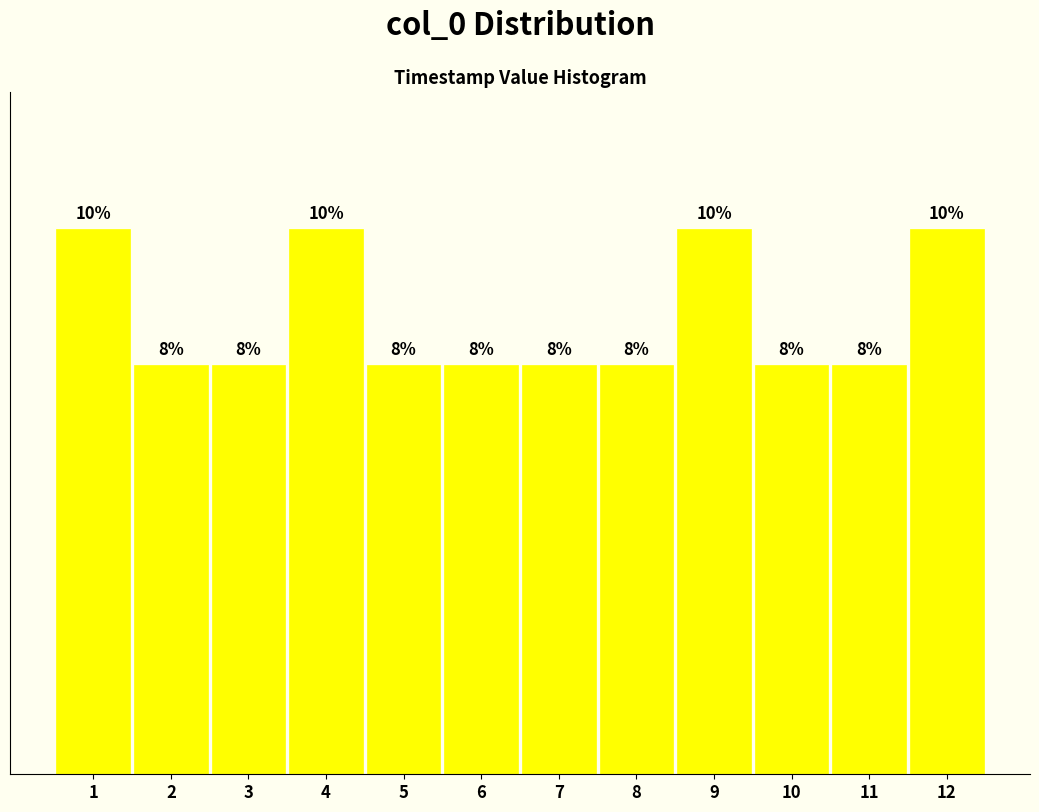

Are the bars horizontal?

No